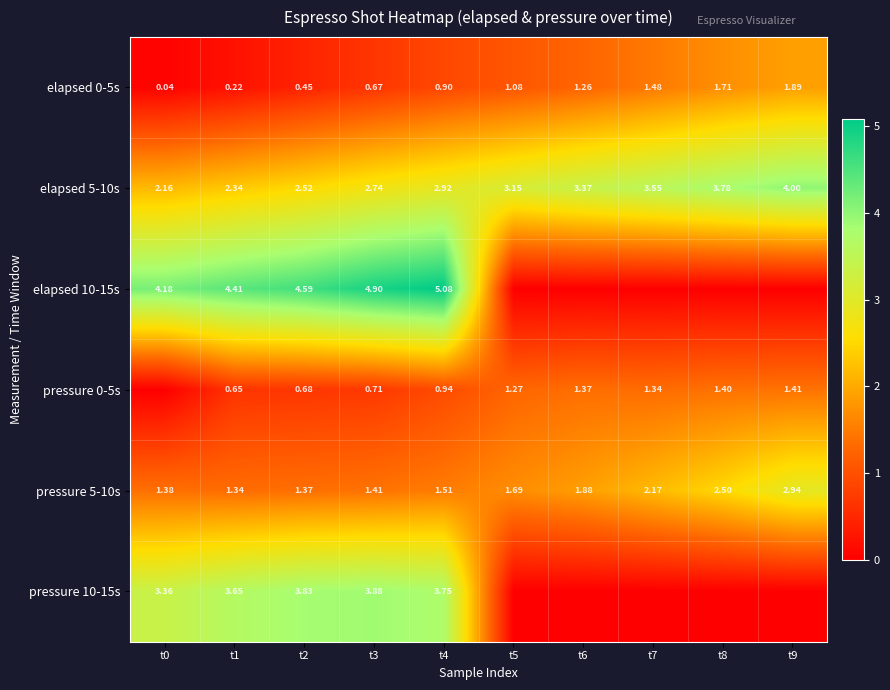

Is it true that pressure 0-5s equals 1.4 at t9?

True